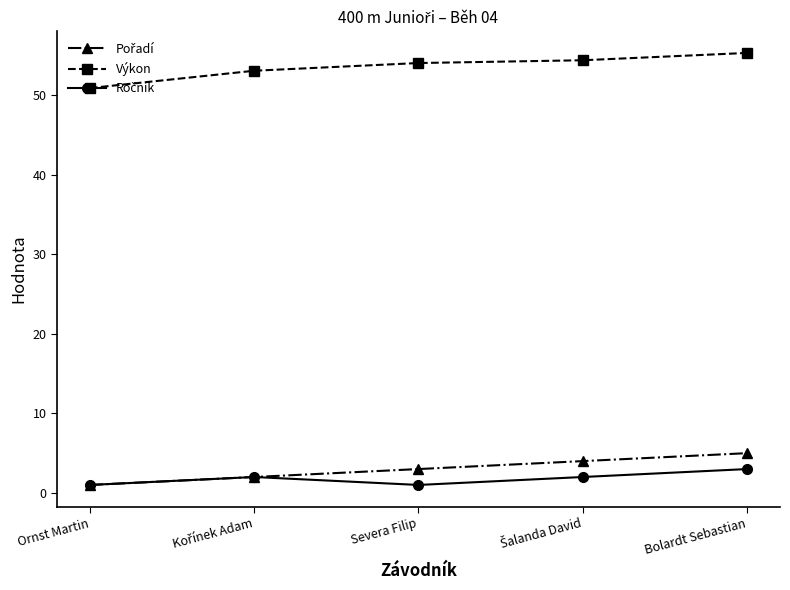

The value of Výkon at Ornst Martin is 50.9. True or false?

True